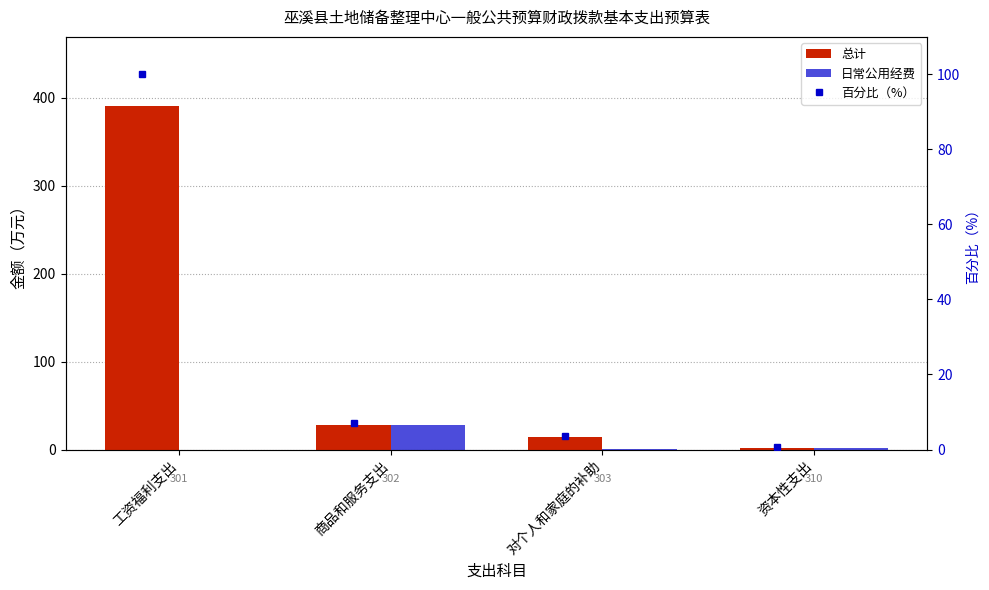

What is the difference between the maximum and minimum values in the 日常公用经费 series?

27.9